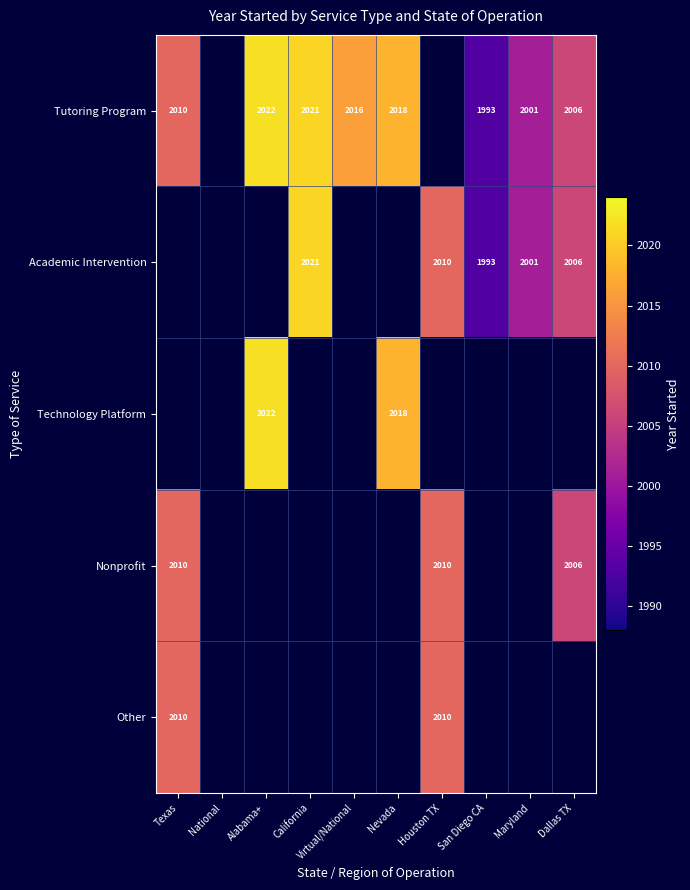

True or false: Tutoring Program has a value of 557 at Alabama+.

False